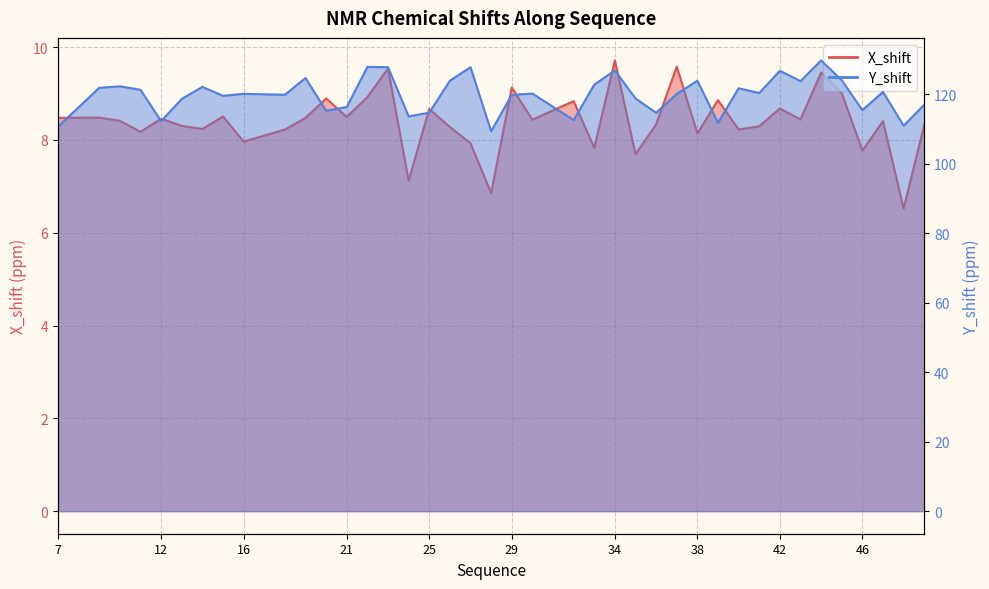

Where is the first local minimum for X_shift?

11